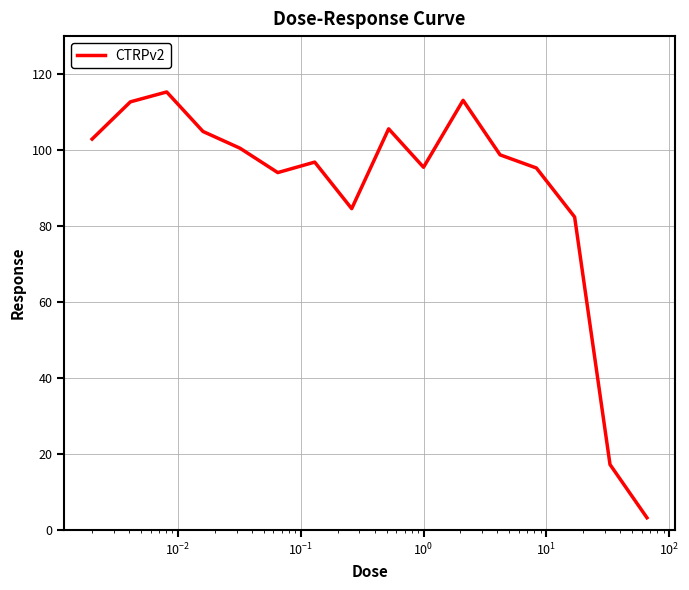

True or false: there are more than 0 points higher than both neighbors.

True